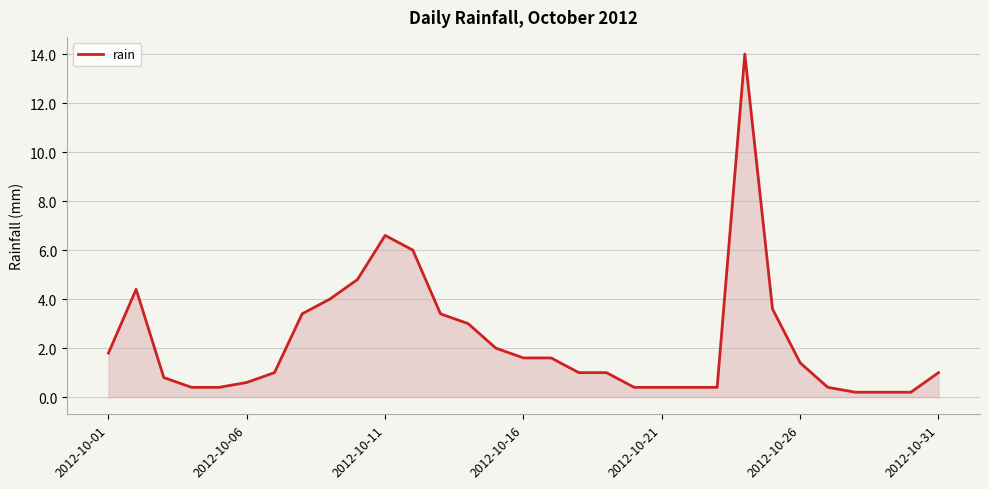

What is the maximum value shown in the chart?

14.0